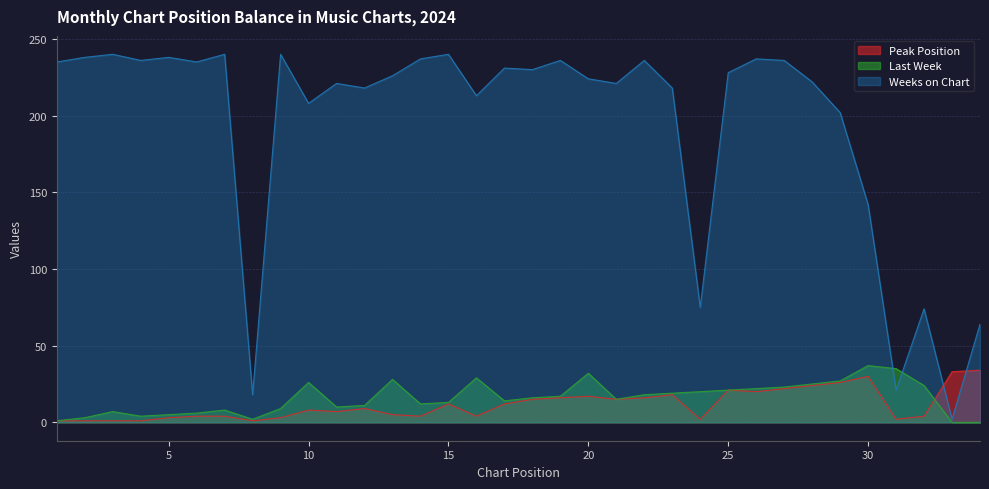

What are all the series names shown in the legend?

Peak Position, Last Week, Weeks on Chart